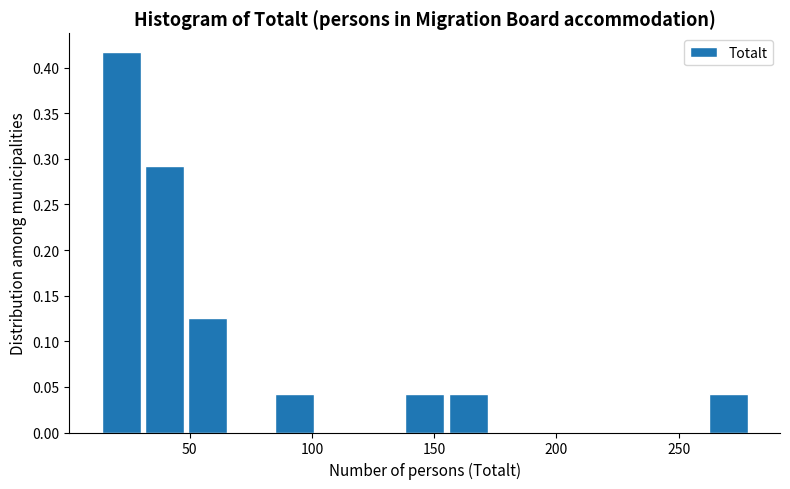

Around what value on the x-axis is the tallest bar? Give the approximate position of its centre, as read against the axis.

20